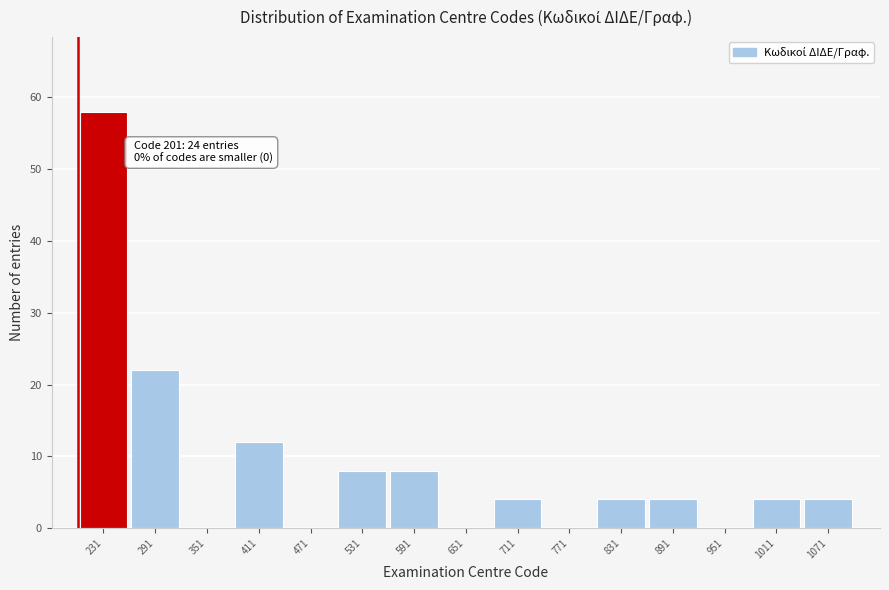

Which range on the x-axis has the tallest bar?

201 to 261